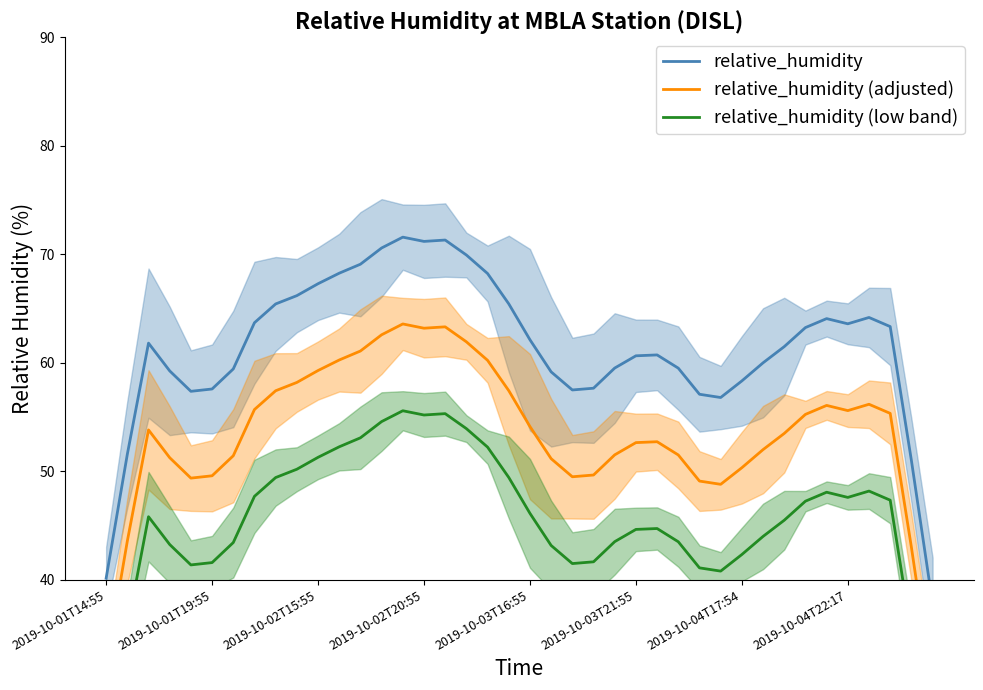

Is this an area chart (filled region under the line)?

No